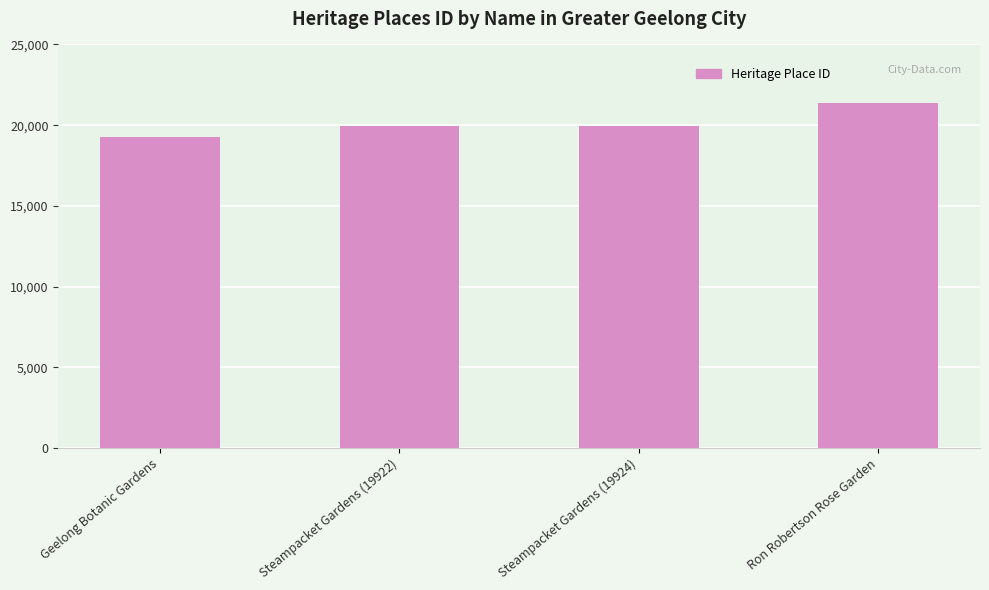

Does the chart contain any negative values?

No